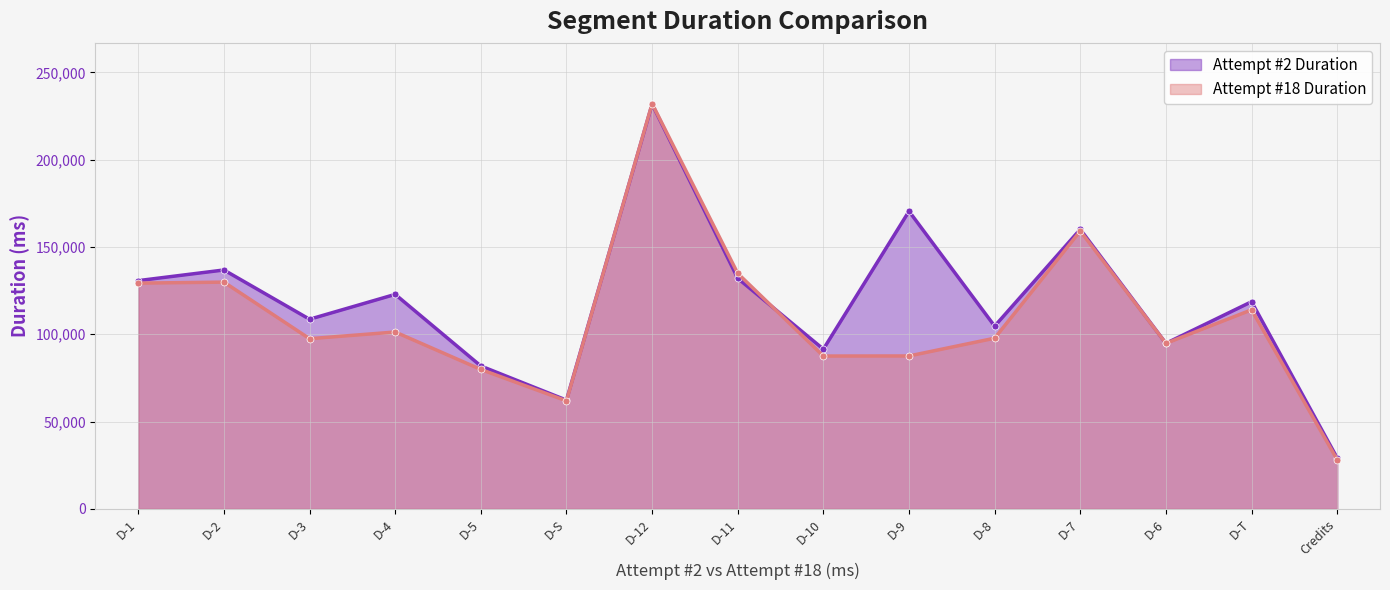

Does the chart have visible grid lines?

Yes